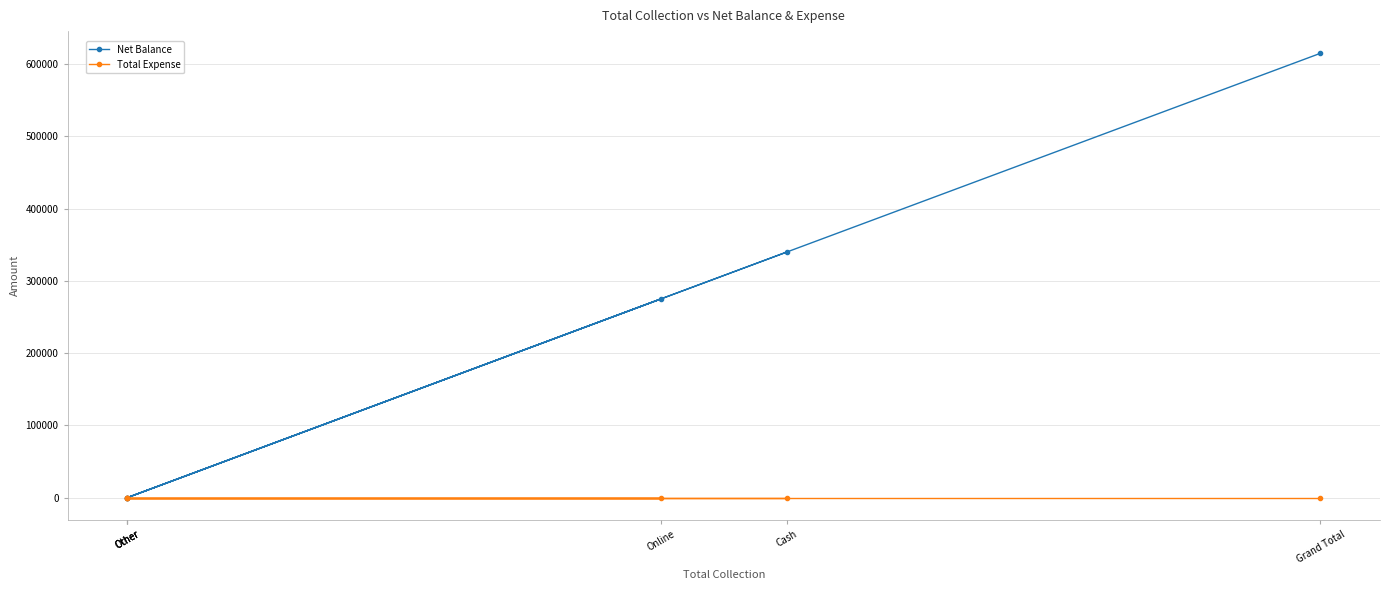

At which category is the sum across all series the highest?

Grand Total